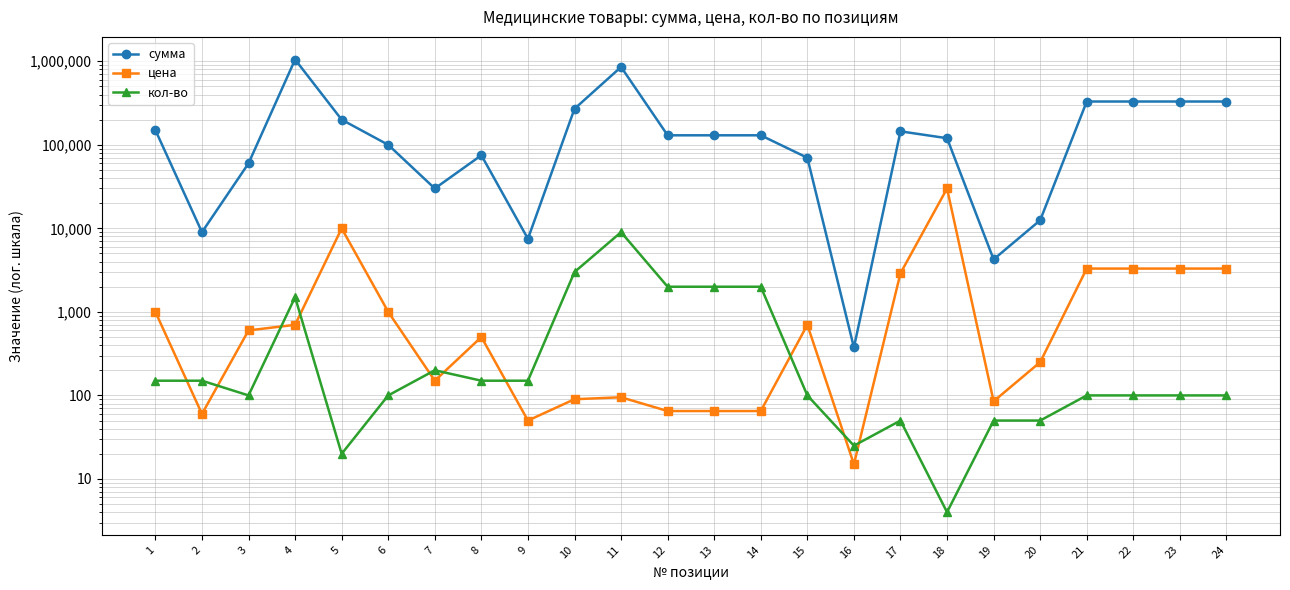

Which series changed the most between 11 and 20?

сумма